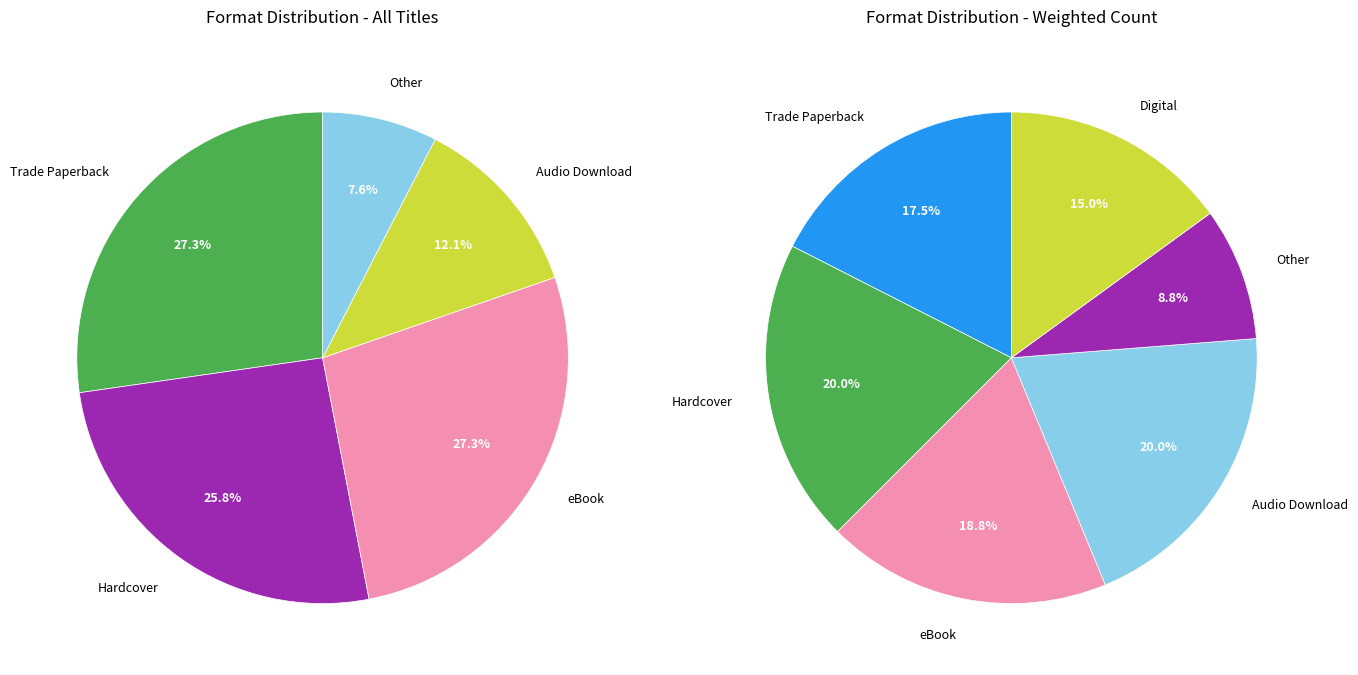

Combined, what portion of the pie is Audio Download and Other?

19.7%